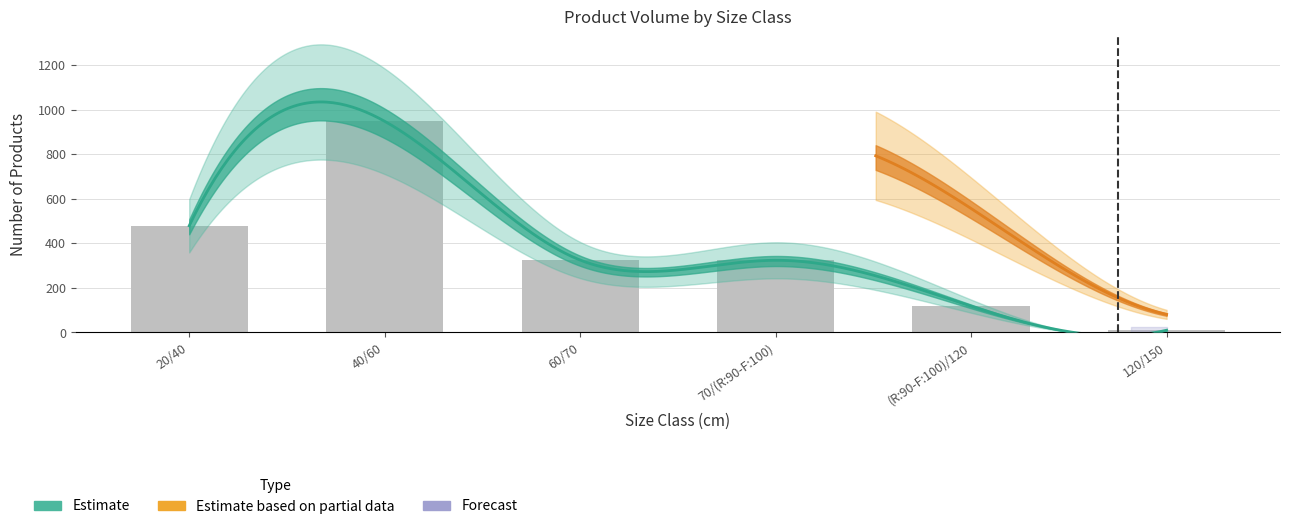

Where is the data nearest to the value 479?

20/40